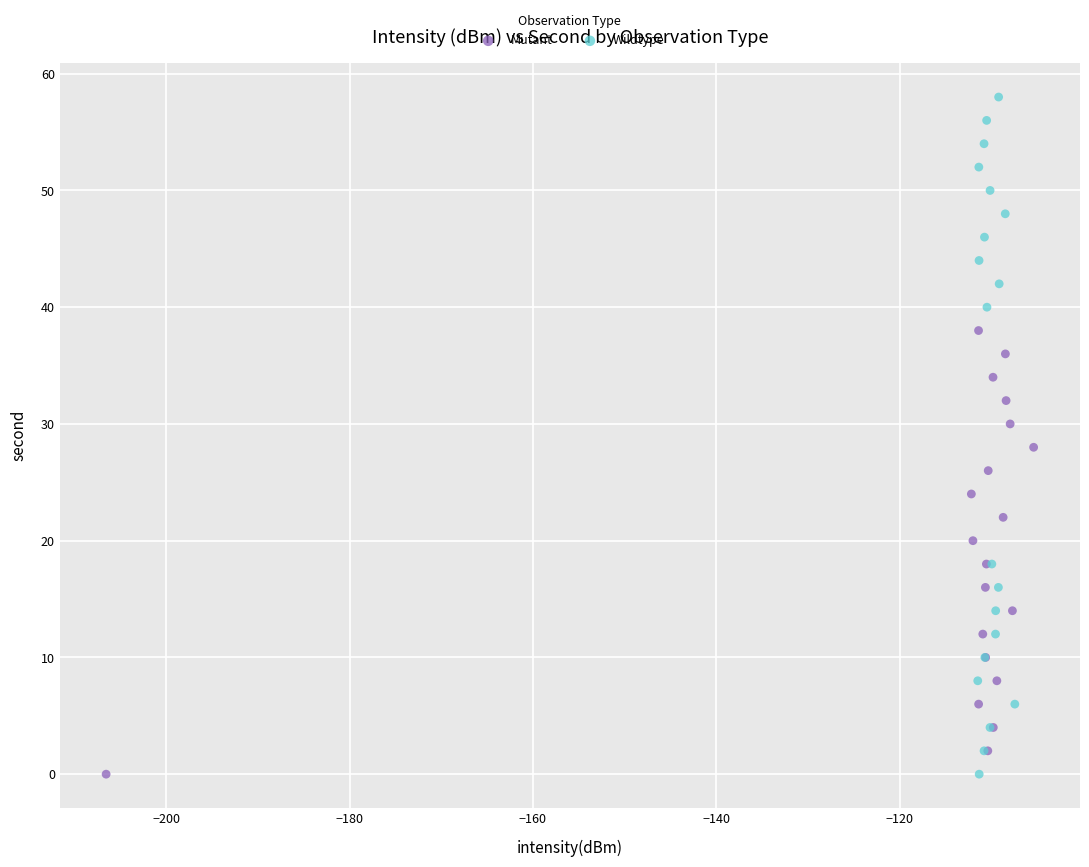

Which series has the largest Y range (max minus min)?

Wildtype